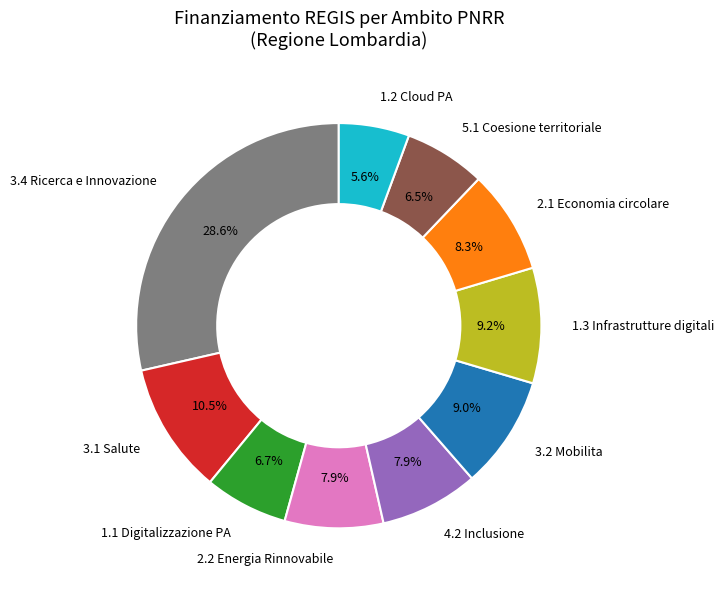

Is there a majority slice in this chart?

No